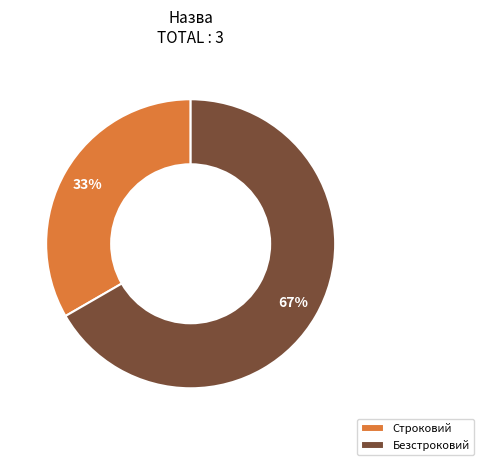

To the nearest percent, what is the combined percentage of Безстроковий and Строковий?

100%